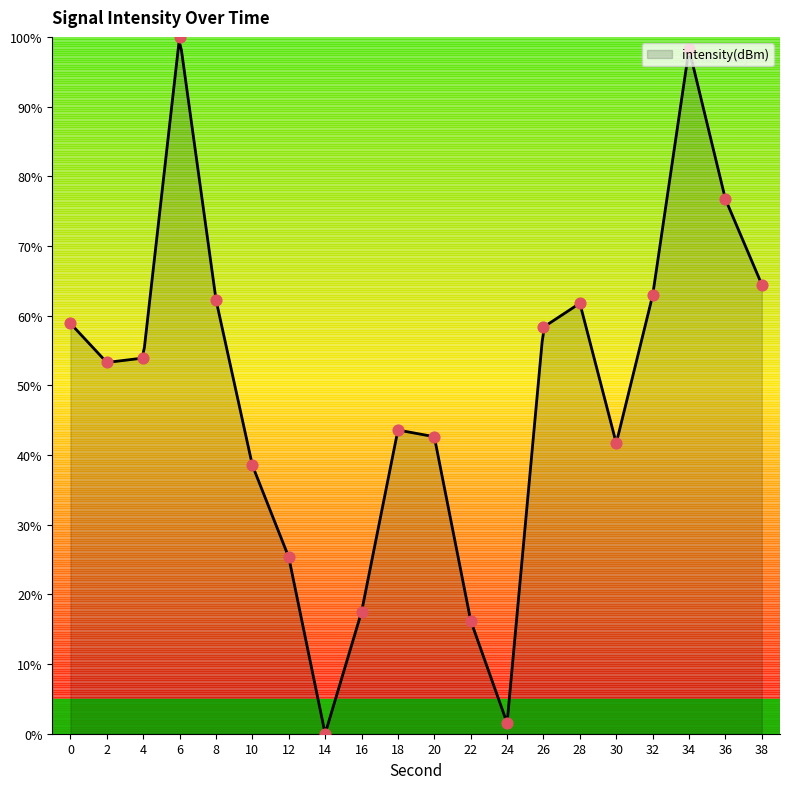

What is the change in value from 14 to 38?

+64.5